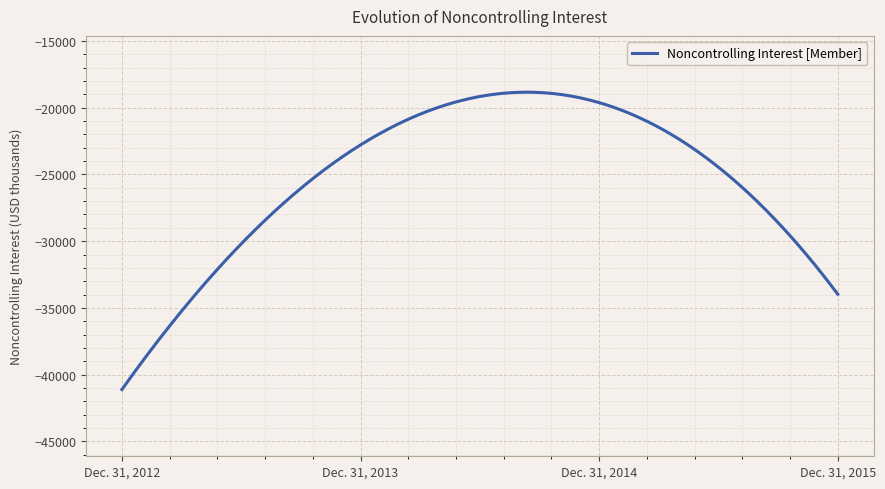

What is the smallest value displayed?

-41115.0